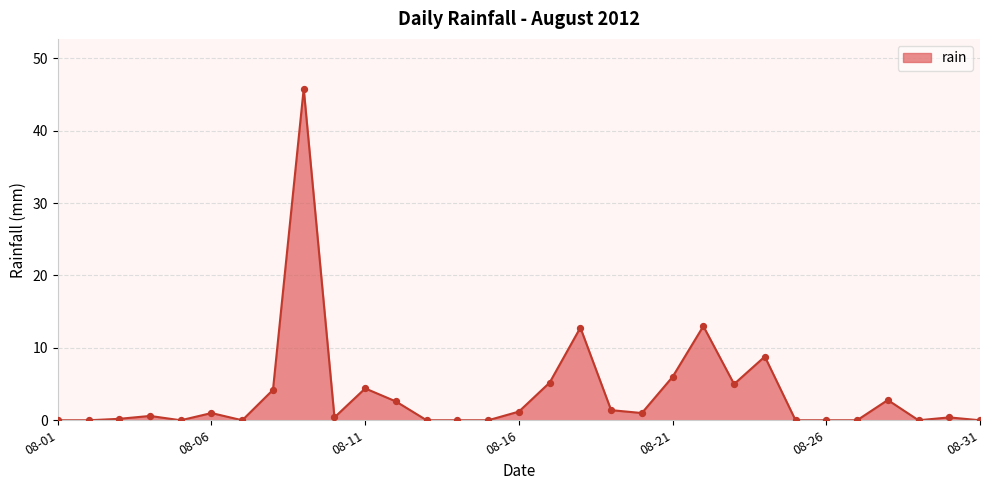

What is the greatest value displayed?

45.8